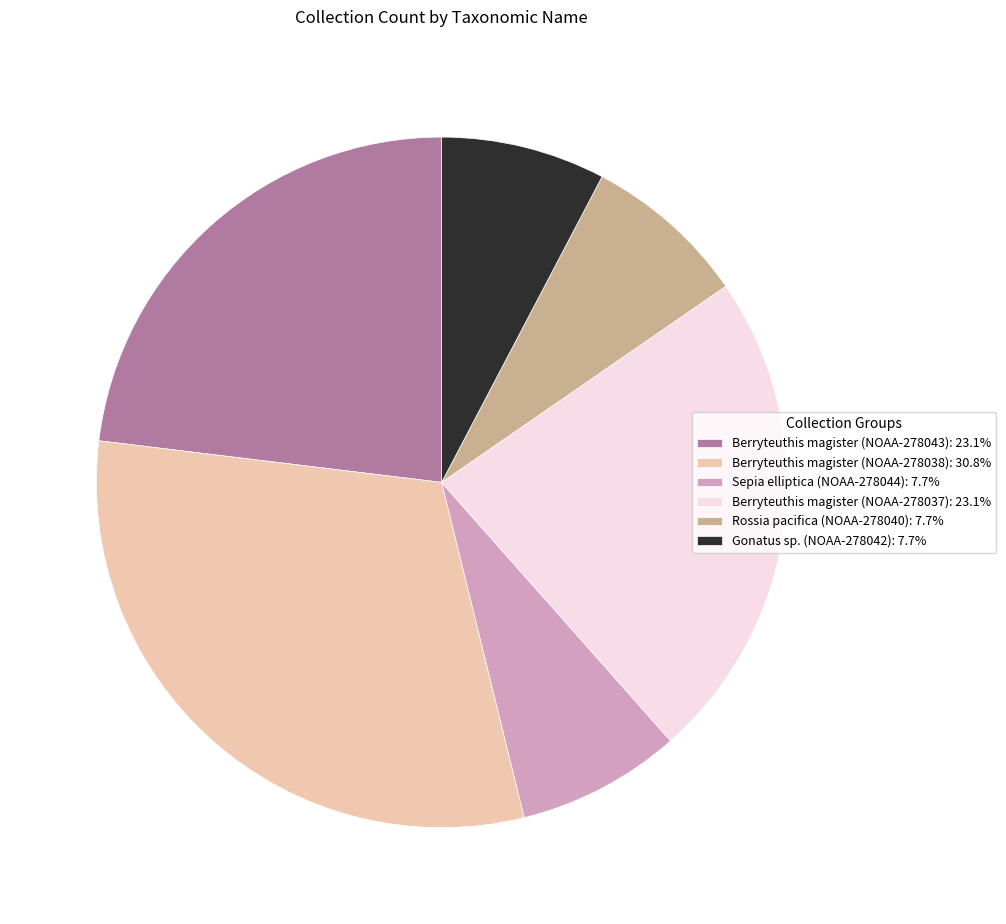

What is the ratio of the value at Berryteuthis magister (NOAA-278037): 23.1% to the value at Sepia elliptica (NOAA-278044): 7.7%?

3.0